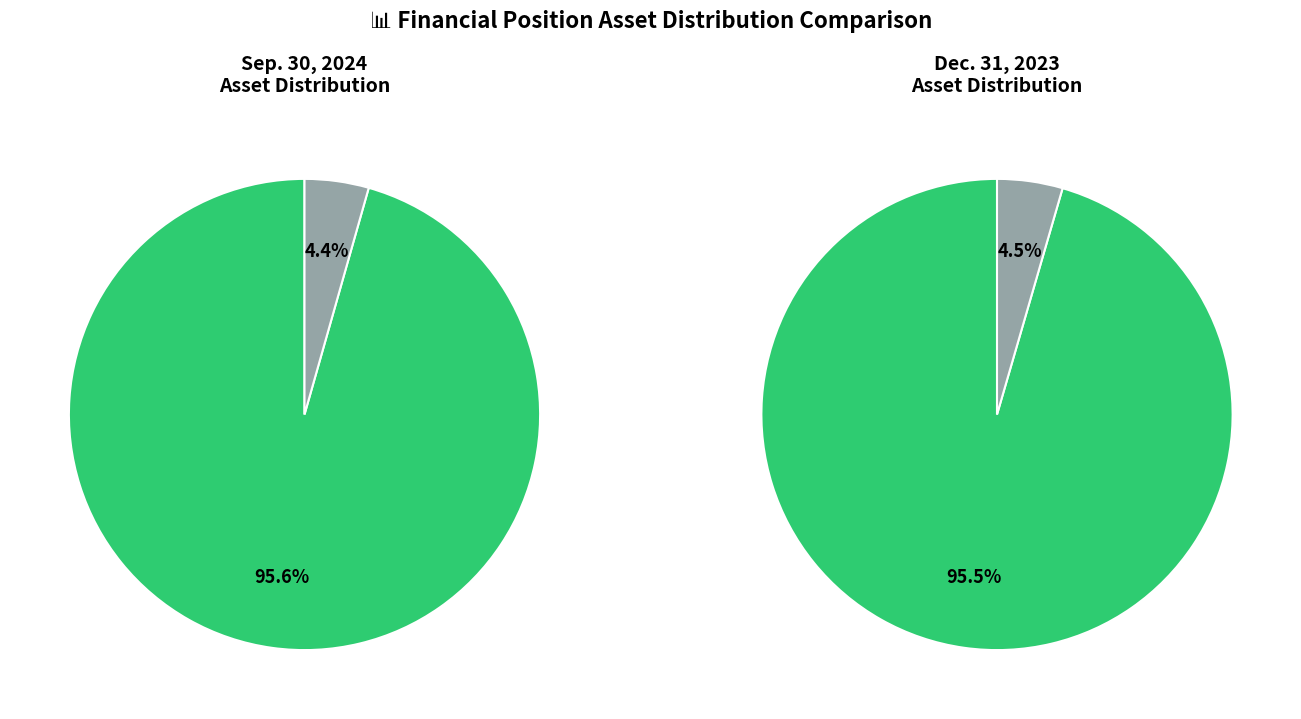

What is the largest slice in the pie chart?

Property, plant and equipment, net